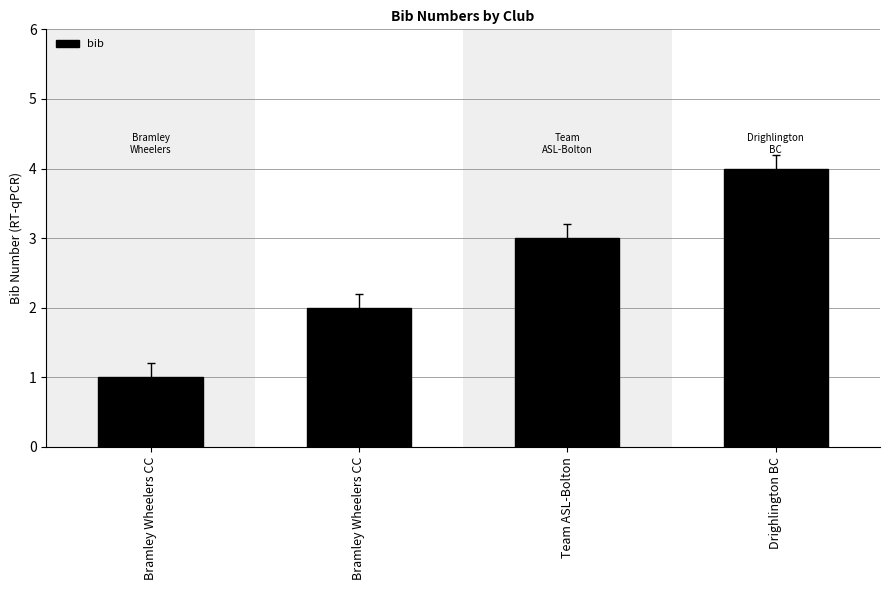

List the labels in order of value, smallest first.

Bramley Wheelers CC, Bramley Wheelers CC, Team ASL-Bolton, Drighlington BC